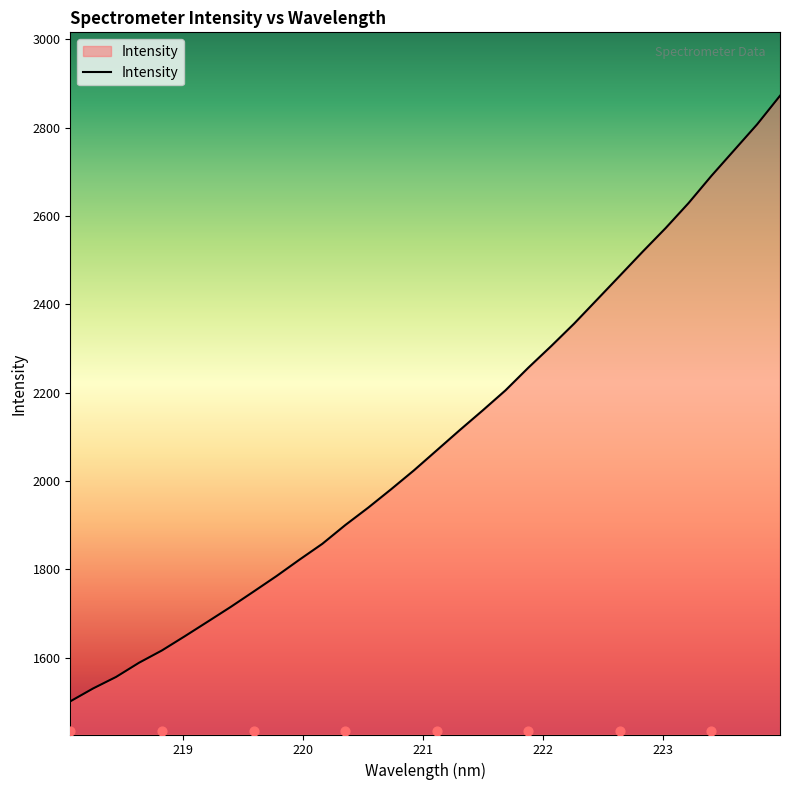

What is the maximum value for Intensity?

2872.0